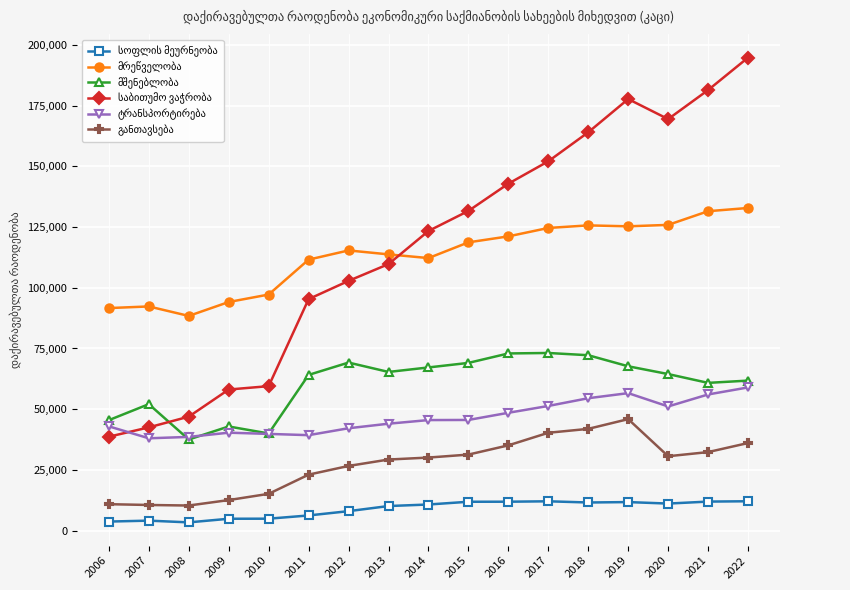

What is the maximum value shown in the chart?

194727